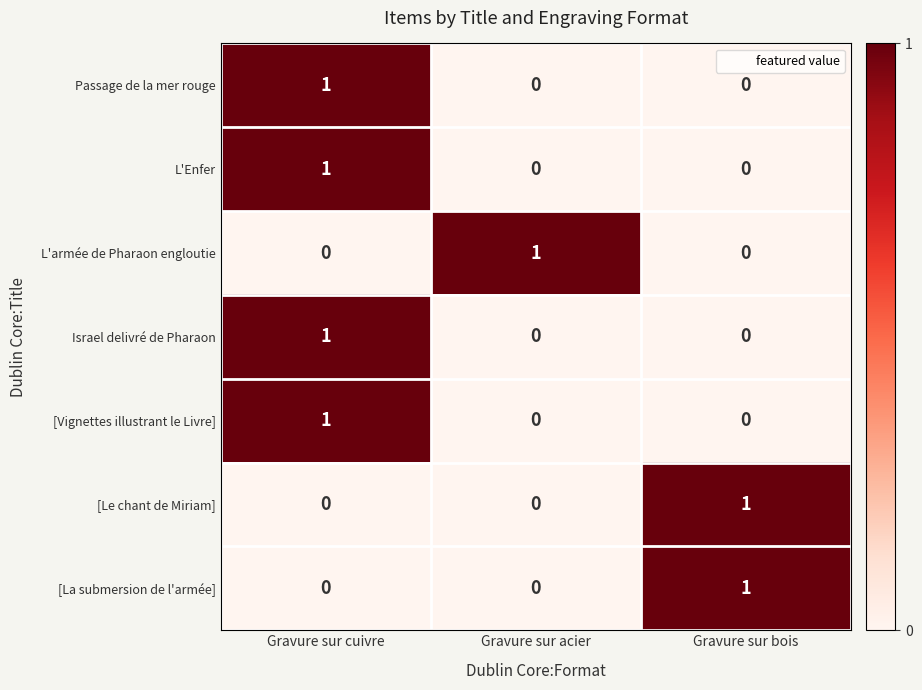

How many series are shown in this chart?

7